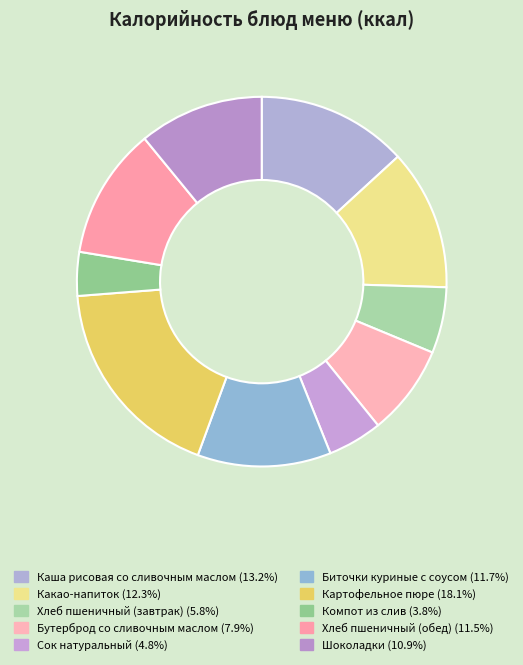

What is the change in value from Каша рисовая со сливочным маслом to Биточки куриные с соусом?

-24